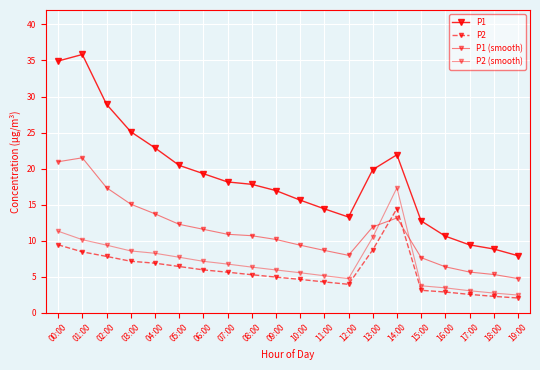

How many categories are shown in the chart?

20